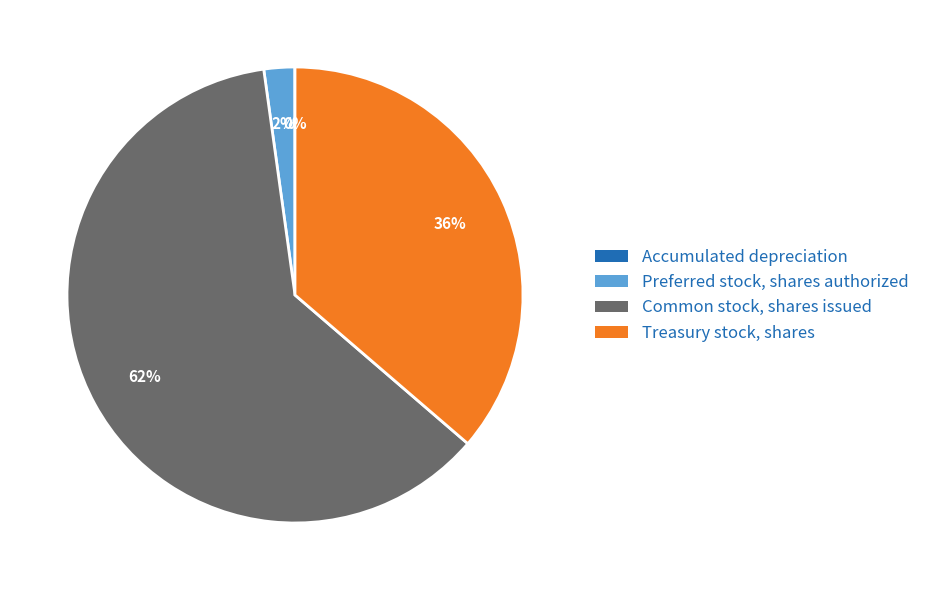

What is the ratio of the value at Treasury stock, shares to the value at Common stock, shares issued?

0.6